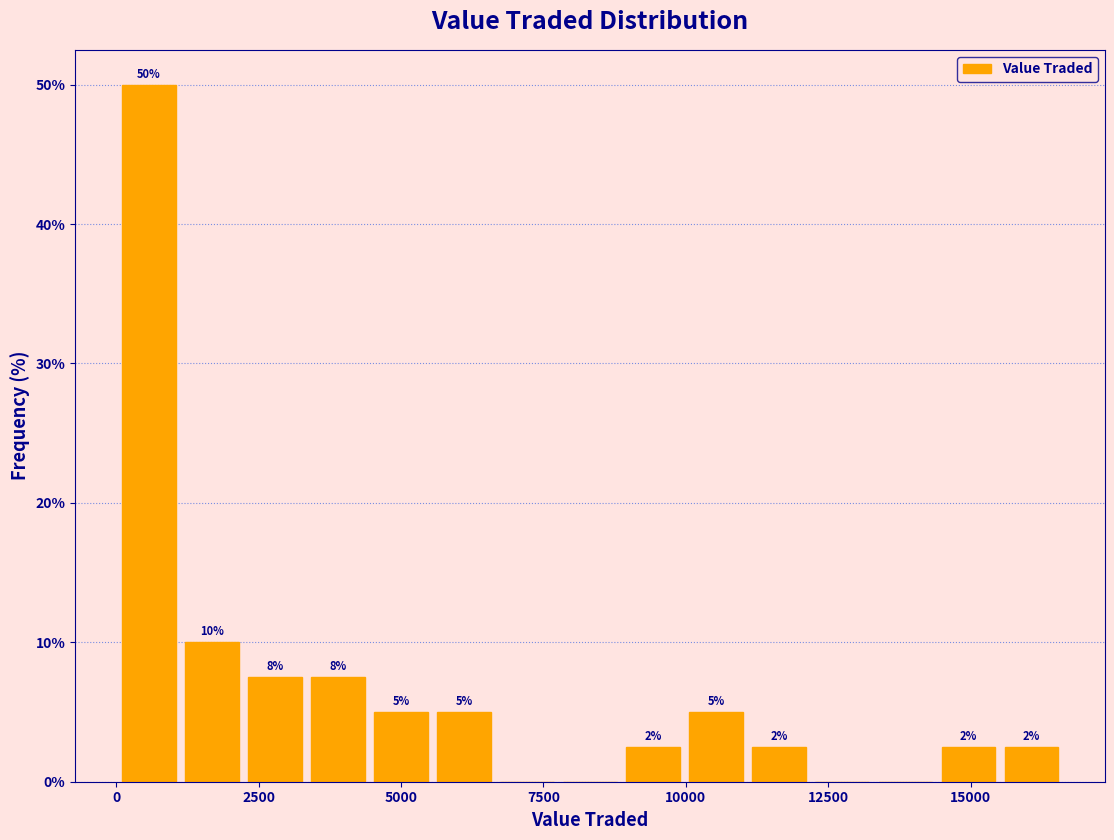

Around what value on the x-axis is the tallest bar? Give the approximate position of its centre, as read against the axis.

500